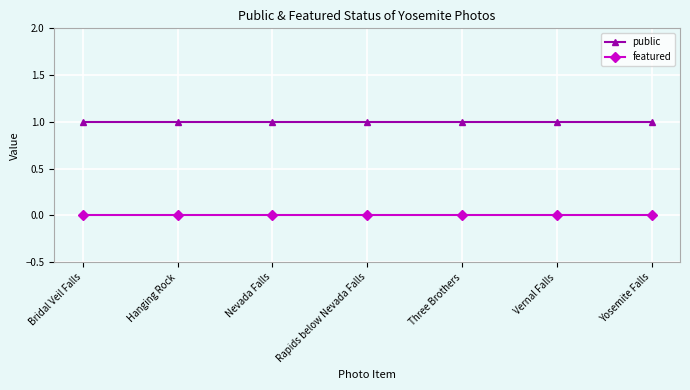

True or false: public has a value of 1 at Nevada Falls.

True